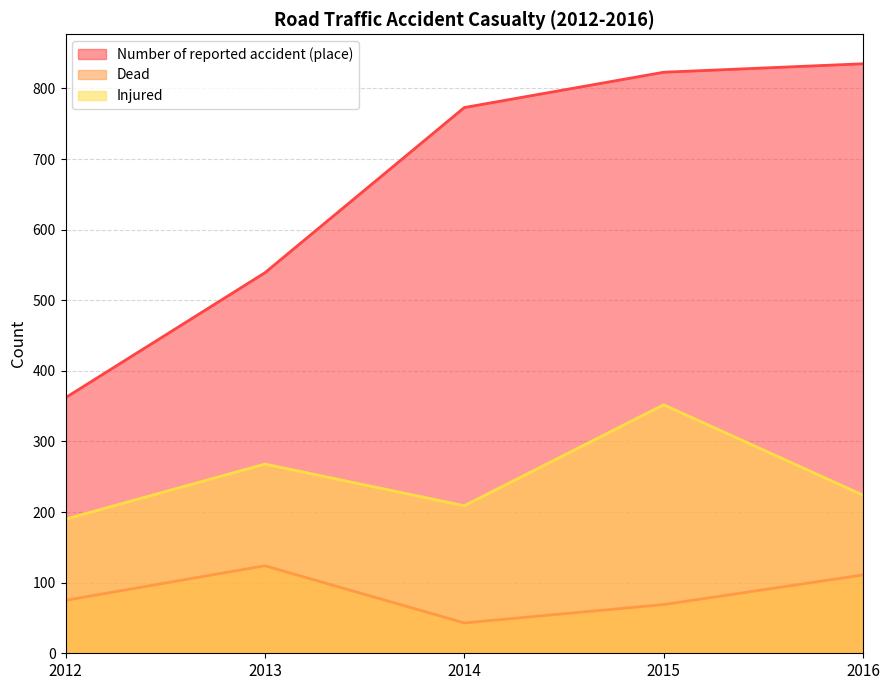

Where is the first local maximum for Injured?

2013